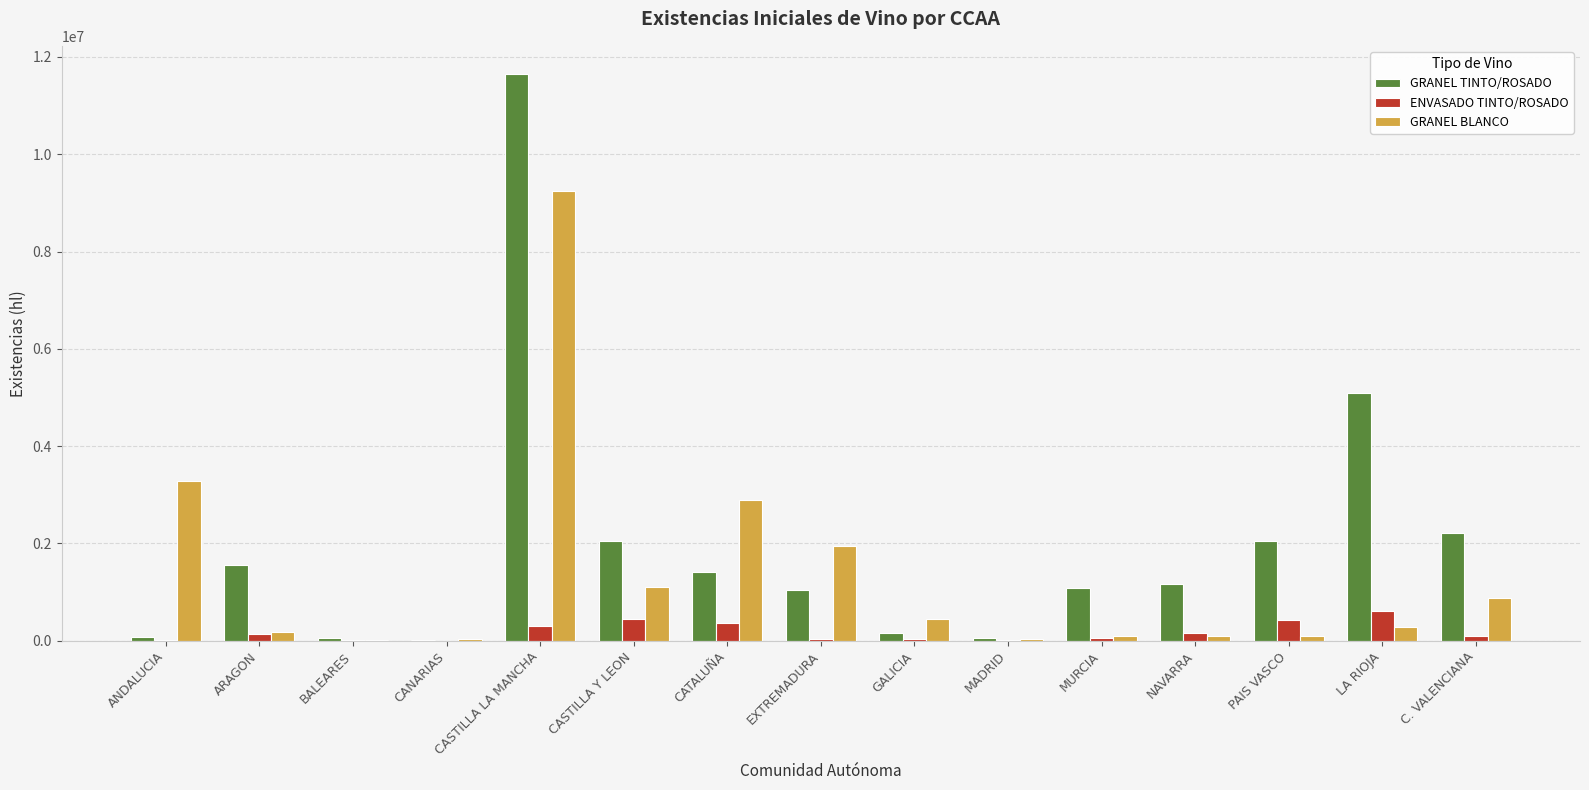

At which category is the sum across all series the highest?

CASTILLA LA MANCHA